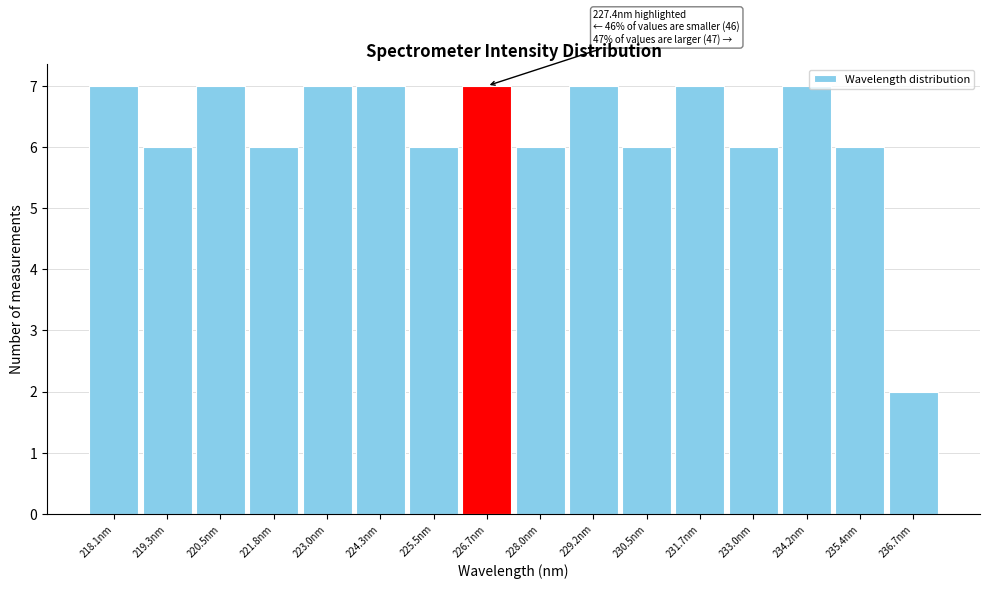

Reading left to right, what are all the values shown in this chart?

218.1nm=7	219.3nm=6	220.5nm=7	221.8nm=6	223.0nm=7	224.3nm=7	225.5nm=6	226.7nm=7	228.0nm=6	229.2nm=7	230.5nm=6	231.7nm=7	233.0nm=6	234.2nm=7	235.4nm=6	236.7nm=2